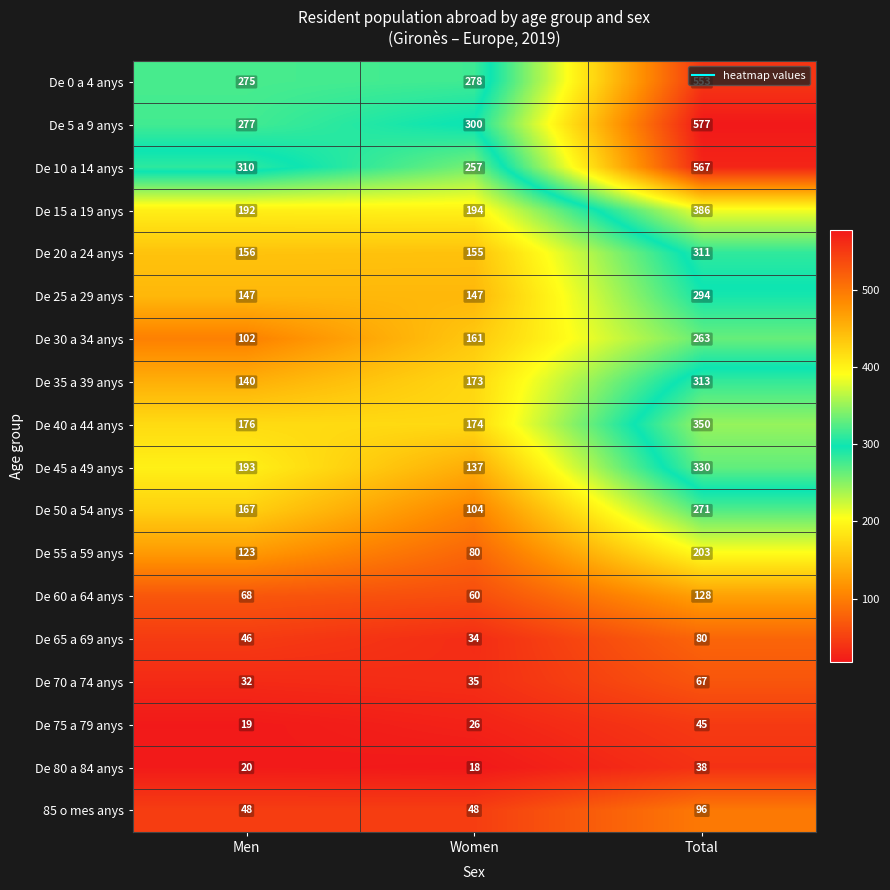

Rank the series by their maximum value, from lowest to highest.

De 80 a 84 anys, De 75 a 79 anys, De 70 a 74 anys, De 65 a 69 anys, 85 o mes anys, De 60 a 64 anys, De 55 a 59 anys, De 30 a 34 anys, De 50 a 54 anys, De 25 a 29 anys, De 20 a 24 anys, De 35 a 39 anys, De 45 a 49 anys, De 40 a 44 anys, De 15 a 19 anys, De 0 a 4 anys, De 10 a 14 anys, De 5 a 9 anys